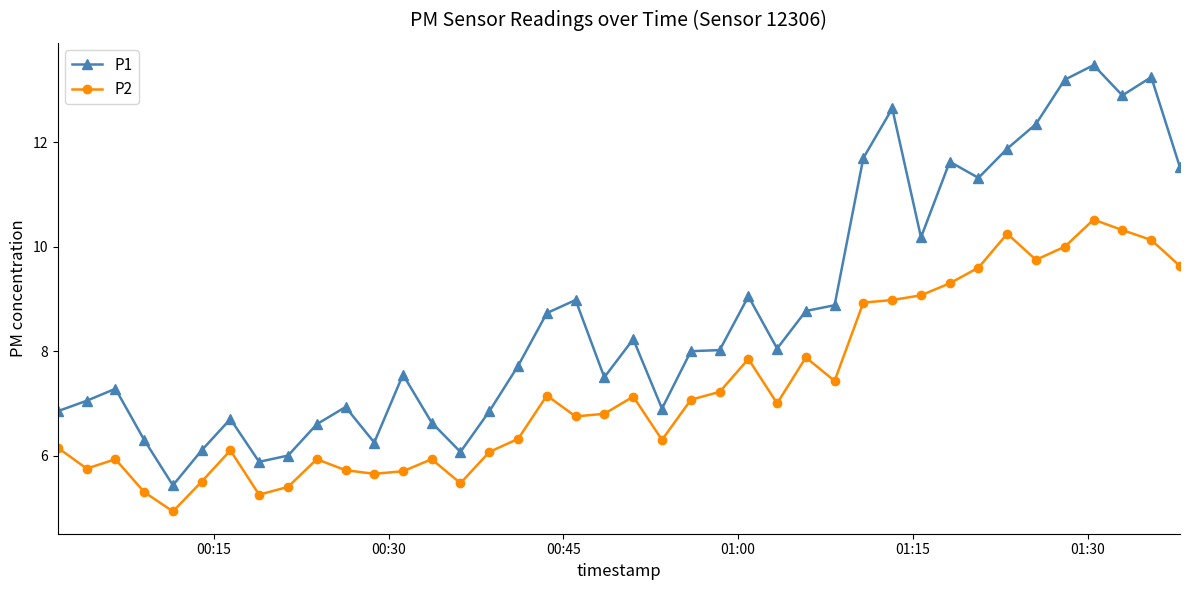

What is the value of the P2 point at the 6th from the left?

5.5